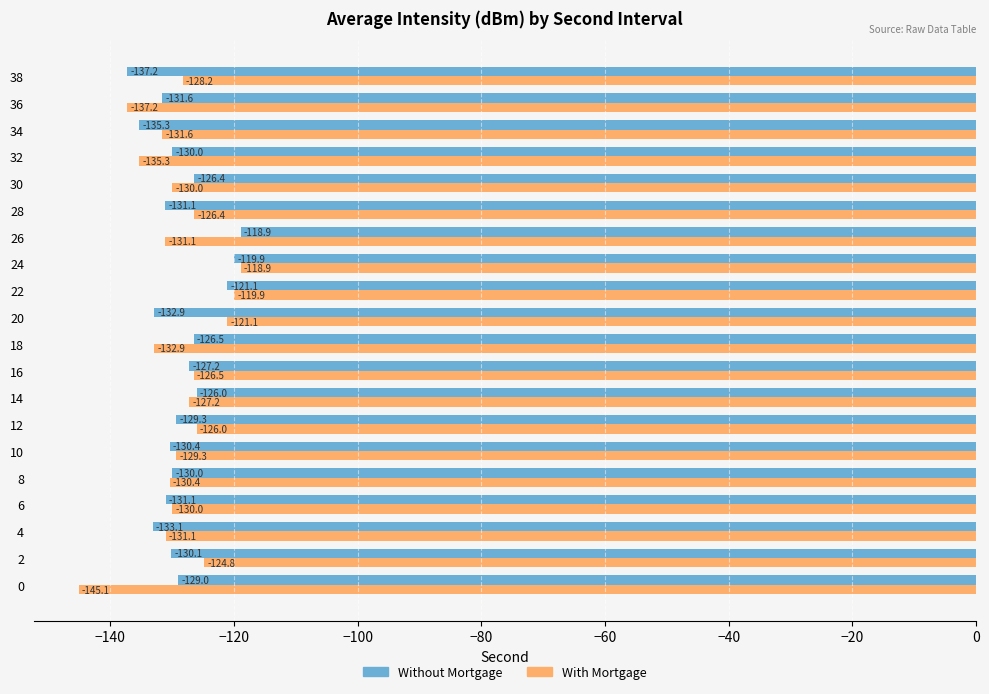

At how many categories does at least one series exceed -129?

12